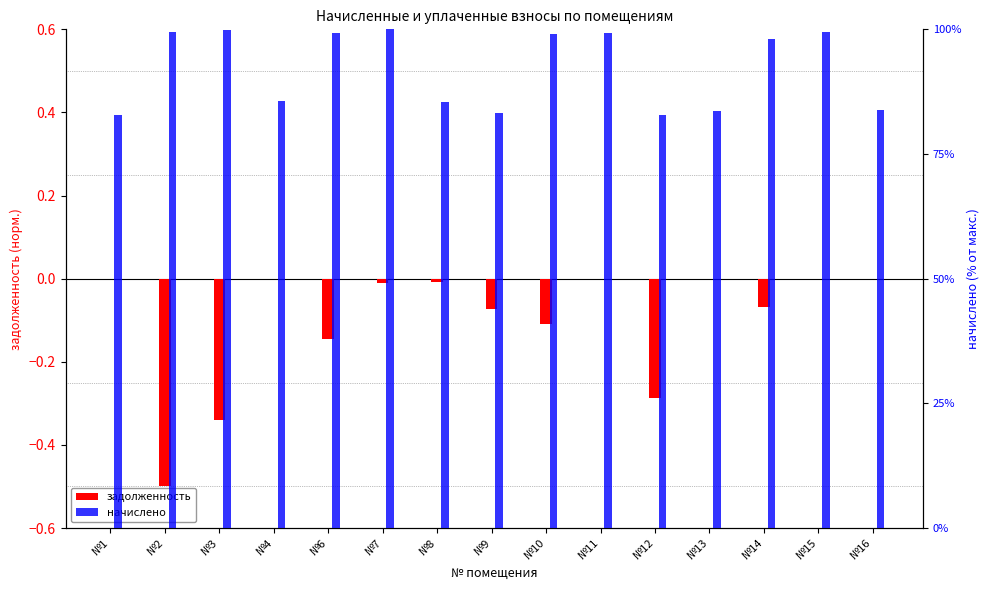

What is the difference between the maximum and minimum values in the начислено series?

17.2